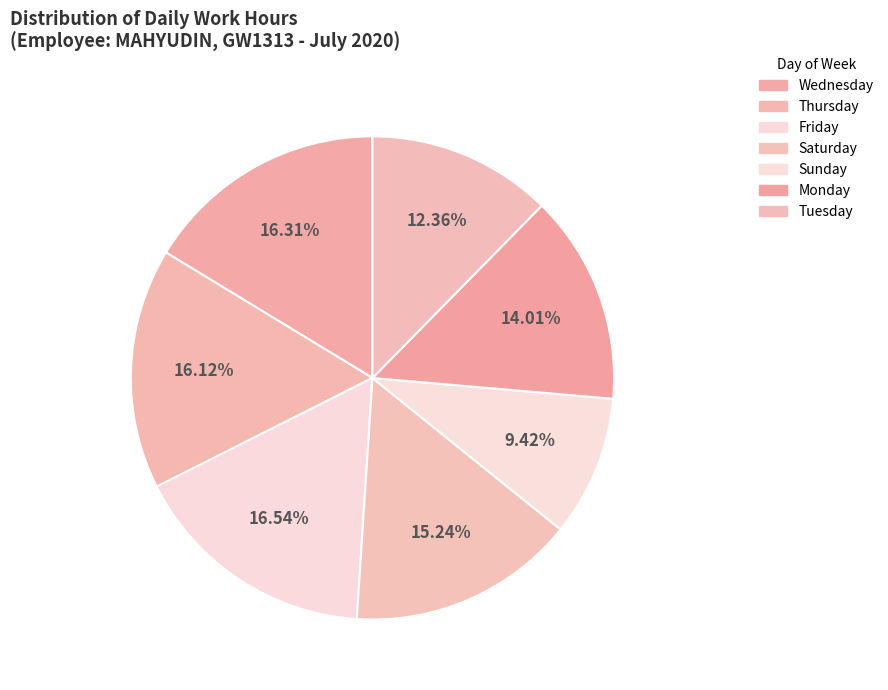

Does any single category account for the majority?

No